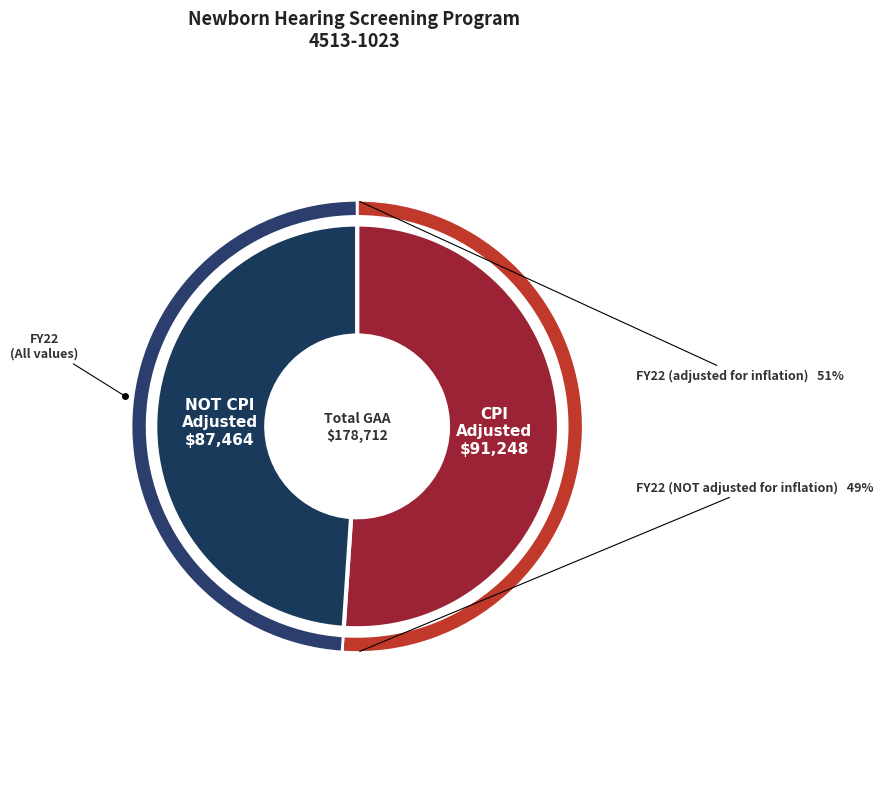

What percentage is NOT represented by FY22 (adjusted for inflation)?

48.9%